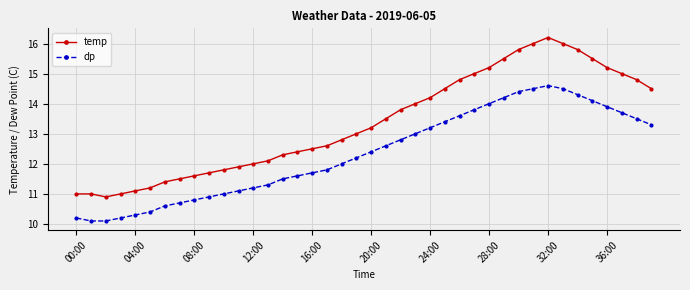

True or false: temp and dp intersect in this chart.

False